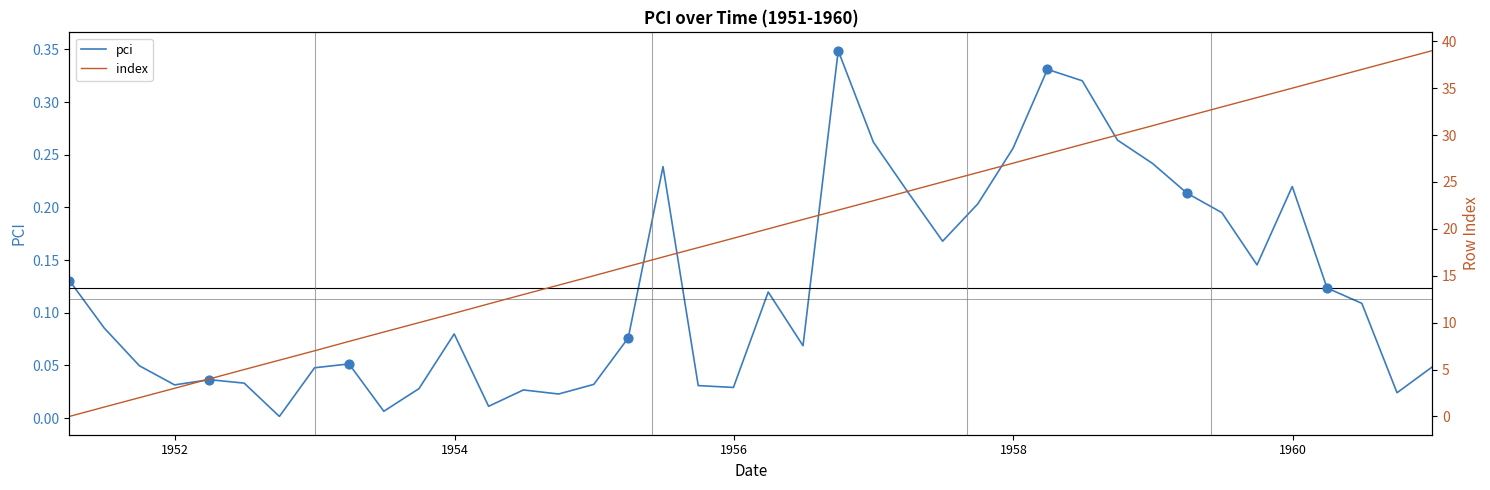

Which series has the largest total across all categories?

index